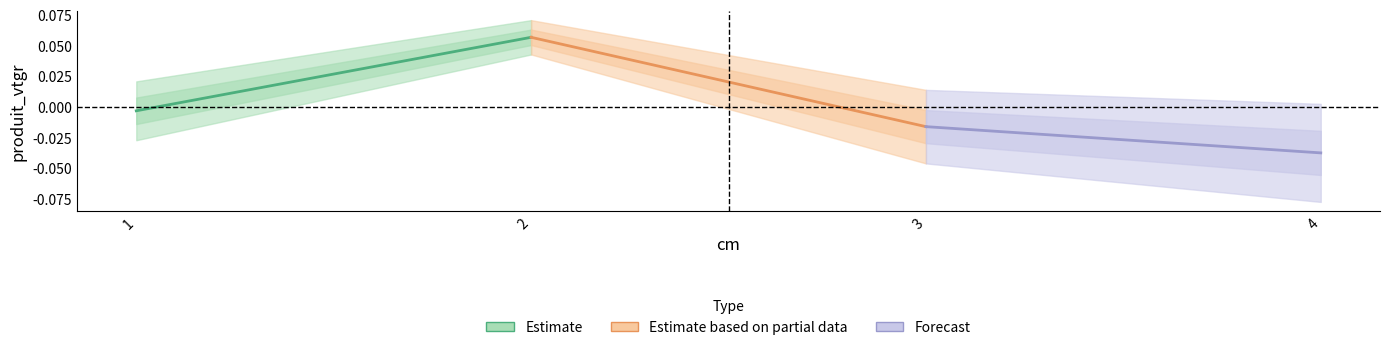

The value of Estimate based on partial data at 3 is -0.0. True or false?

False